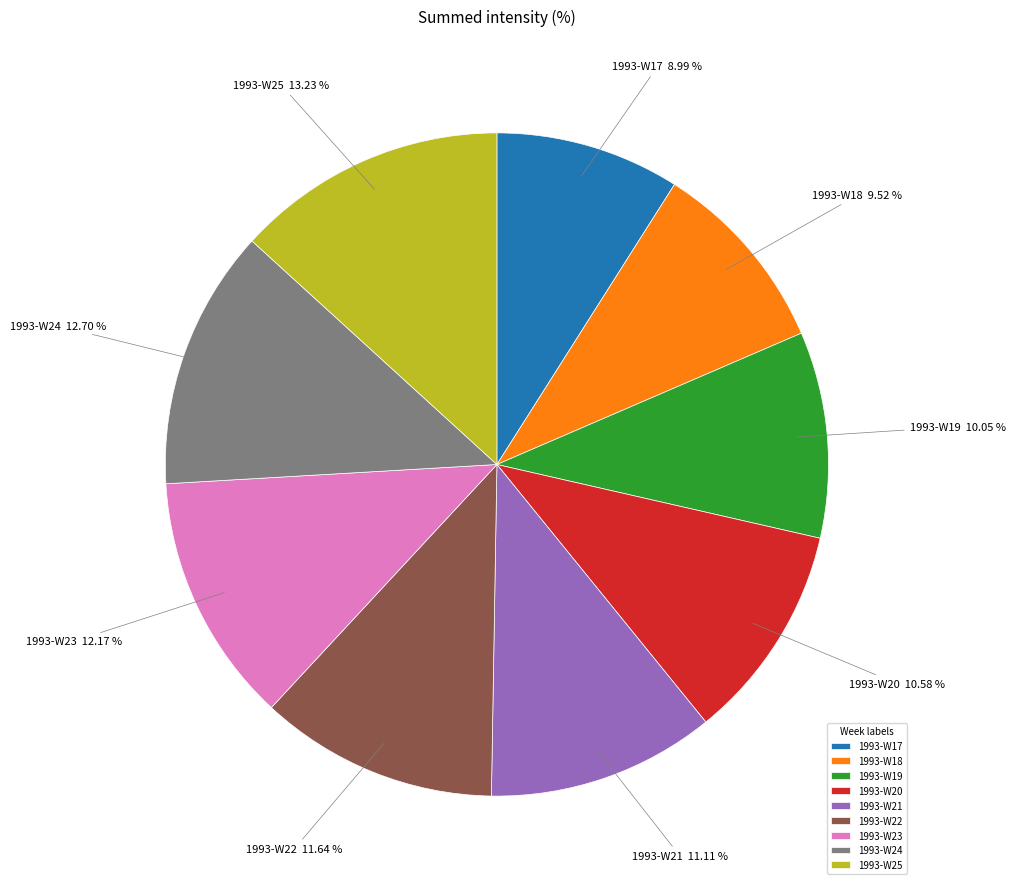

Rank the categories by value from lowest to highest.

1993-W17, 1993-W18, 1993-W19, 1993-W20, 1993-W21, 1993-W22, 1993-W23, 1993-W24, 1993-W25